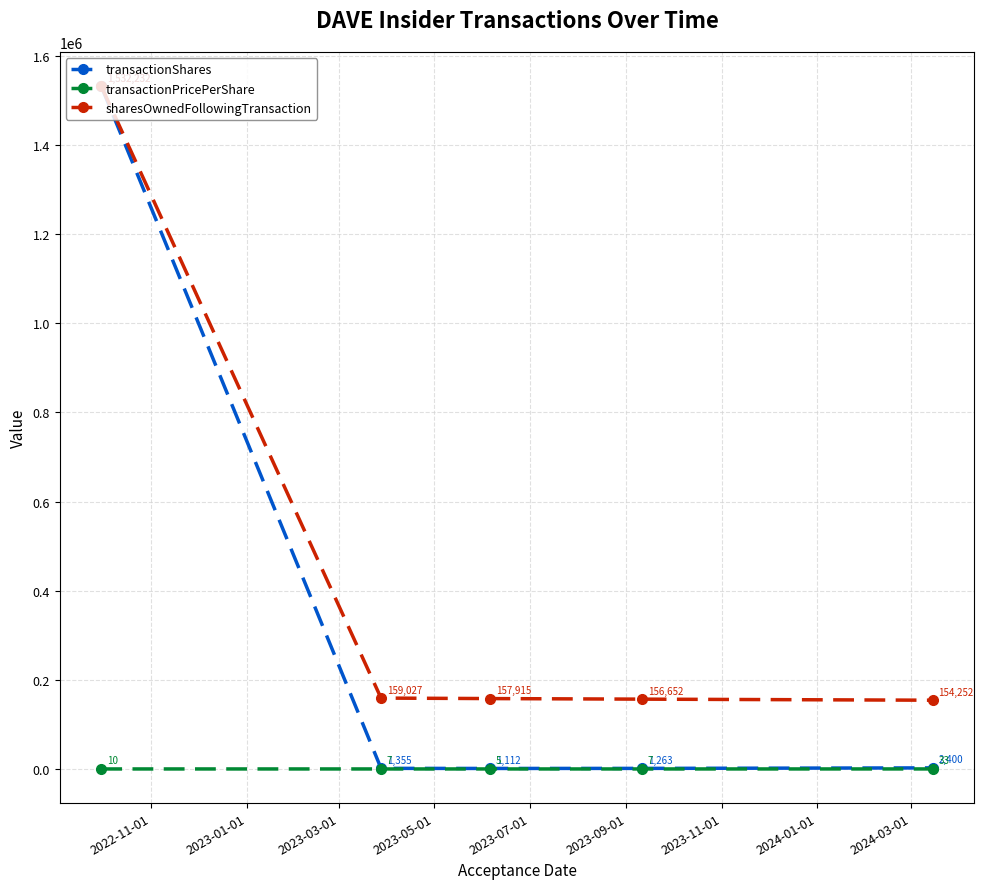

How many lines are shown in the chart?

3